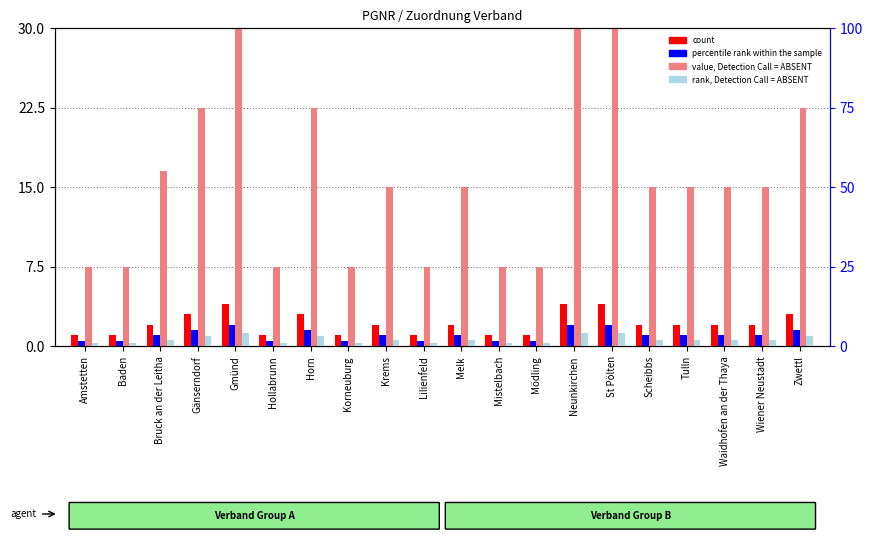

What position from the right is Hollabrunn?

15